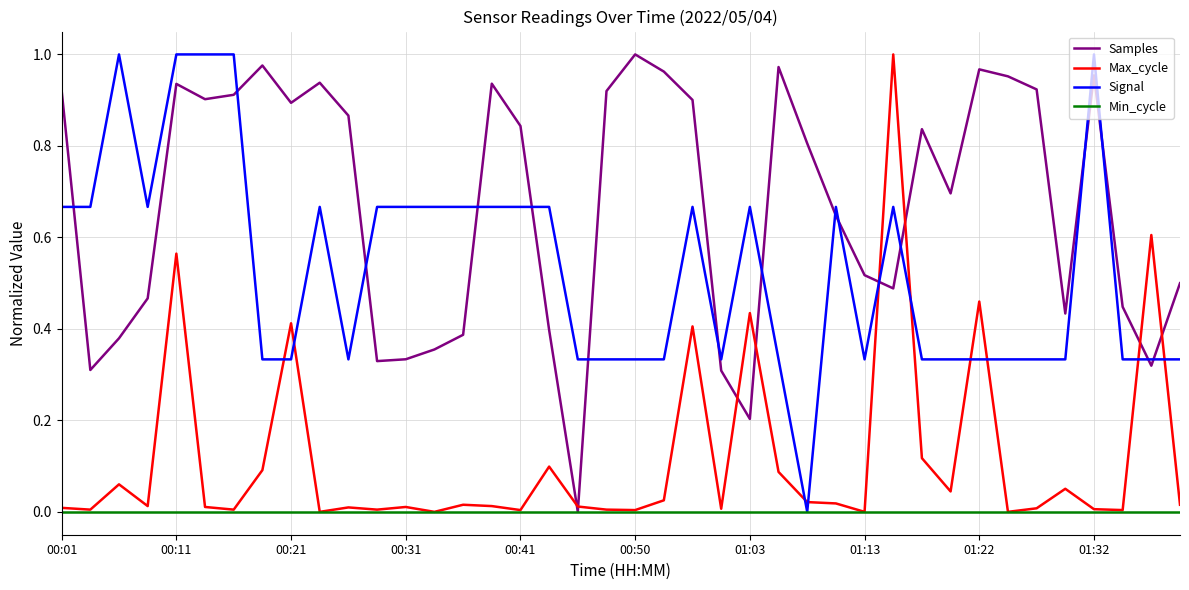

True or false: Max_cycle and Signal intersect in this chart.

True